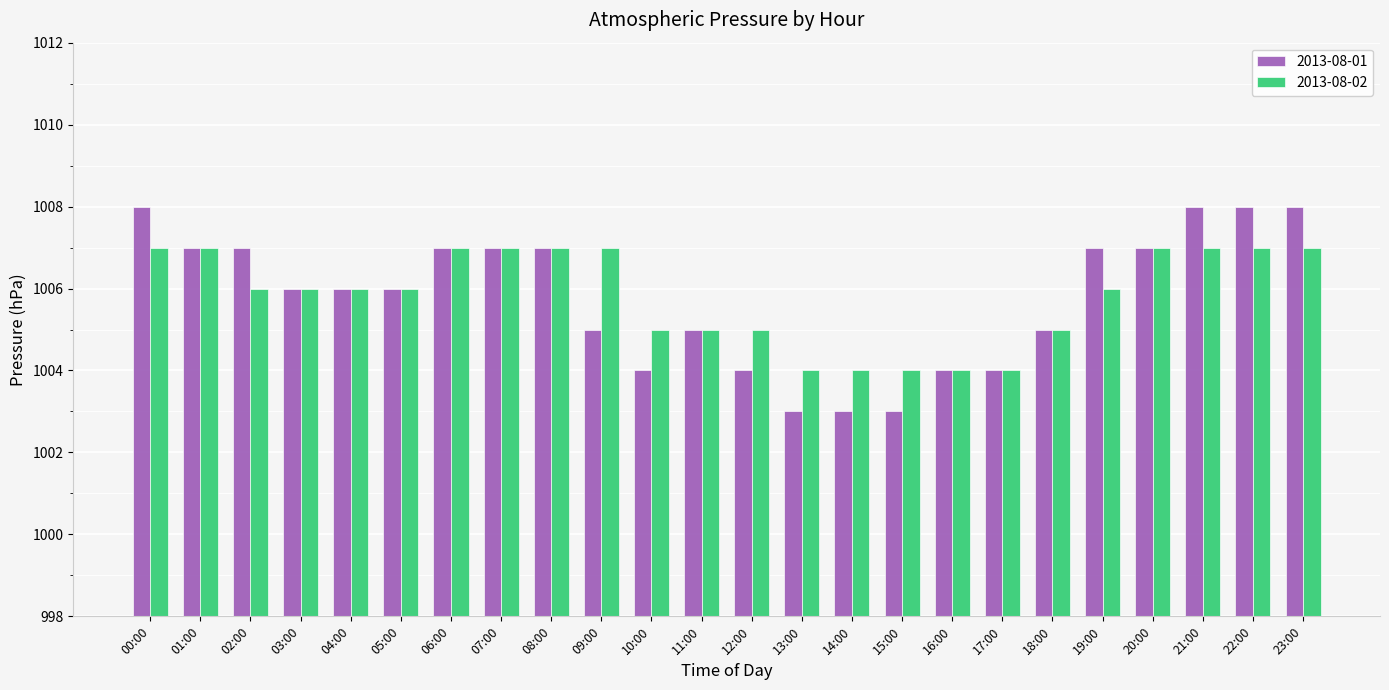

Is the value of 2013-08-02 at 21:00 greater than the value of 2013-08-01 at 10:00?

Yes